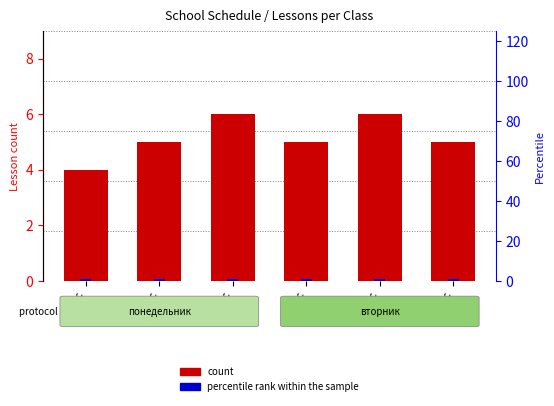

Read the percentile rank within the sample value at 4 класс.

1